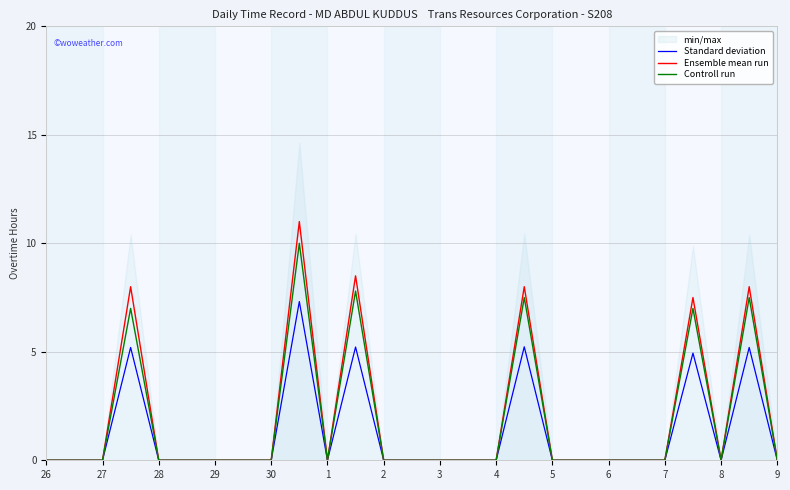

Which series has the largest total across all categories?

Ensemble mean run